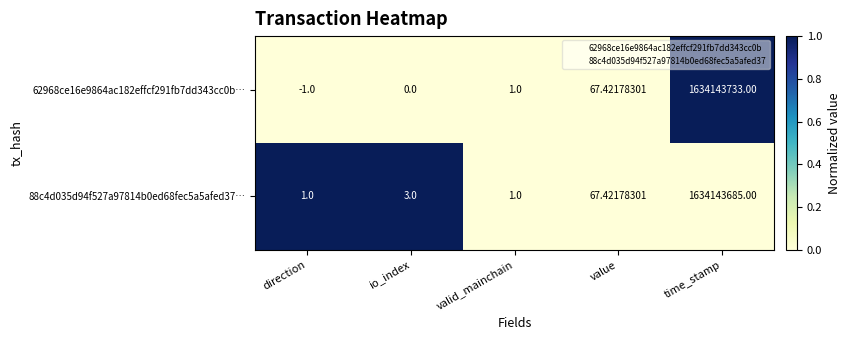

At which label is 88c4d035d94f527a97814b0ed68fec5a5afed37… closest to 817071843?

value